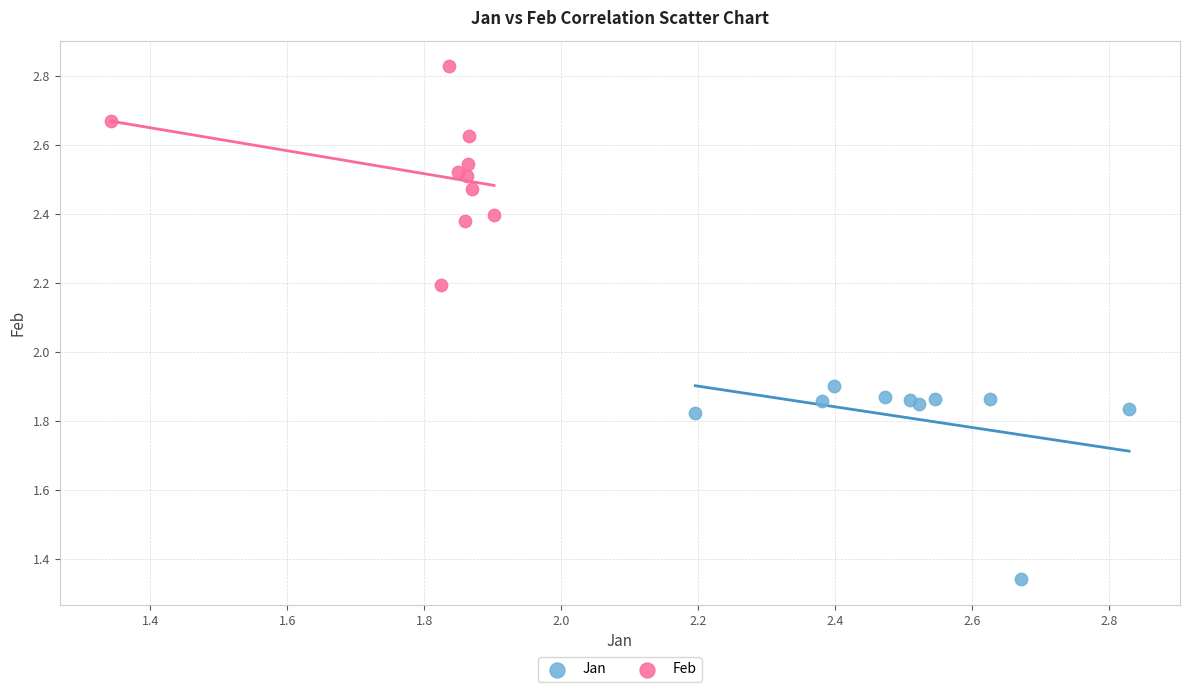

Which series reaches the minimum Y coordinate?

Jan